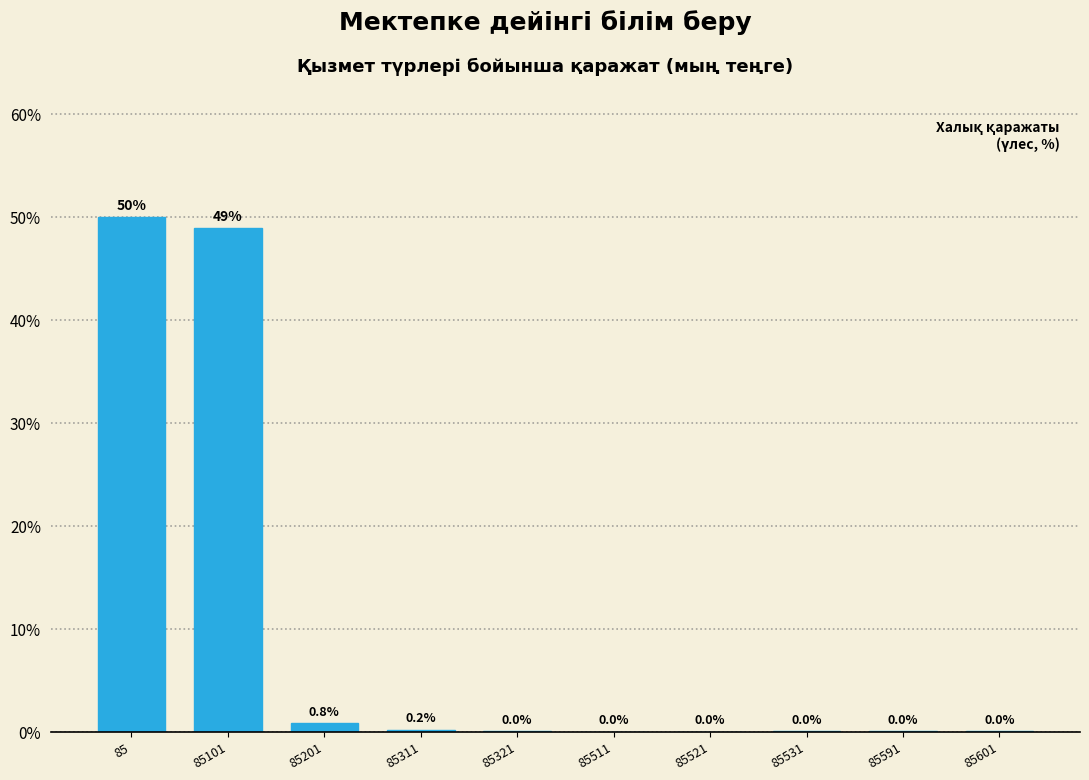

The chart shows a value of 0.2 at 85311. True or false?

True